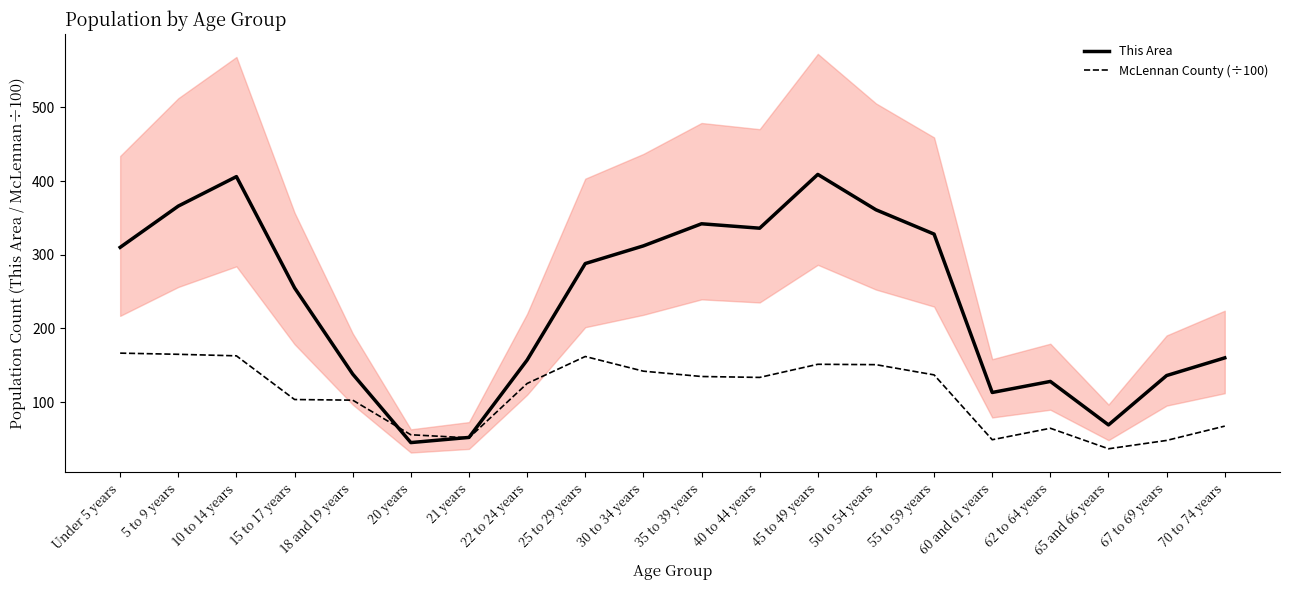

Where does the This Area series first go above 288?

Under 5 years